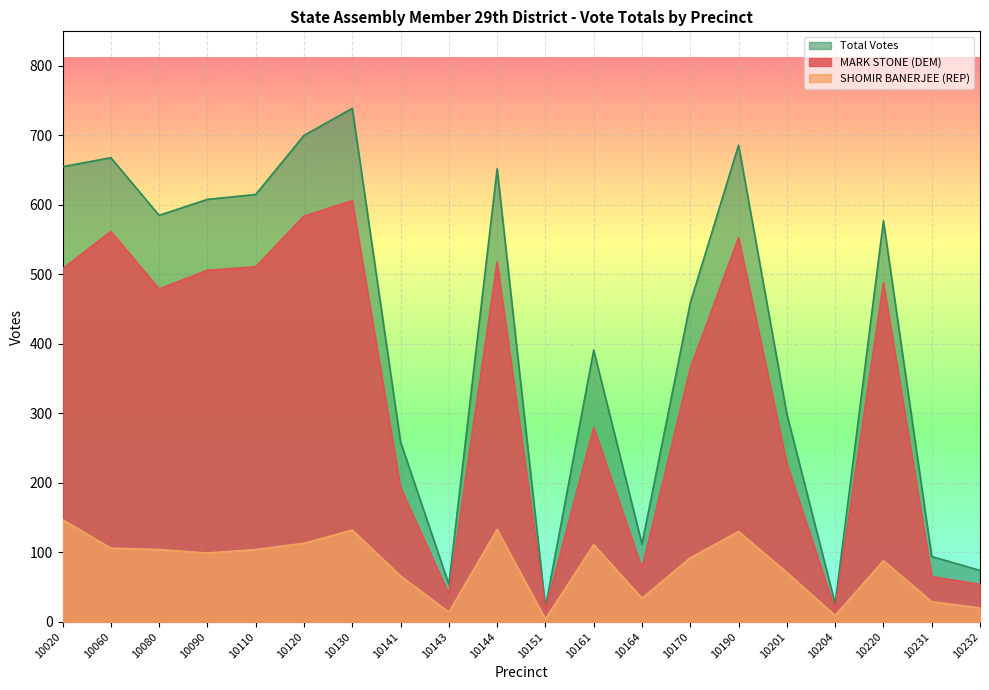

What are all the series names shown in the legend?

Total Votes, MARK STONE (DEM), SHOMIR BANERJEE (REP)